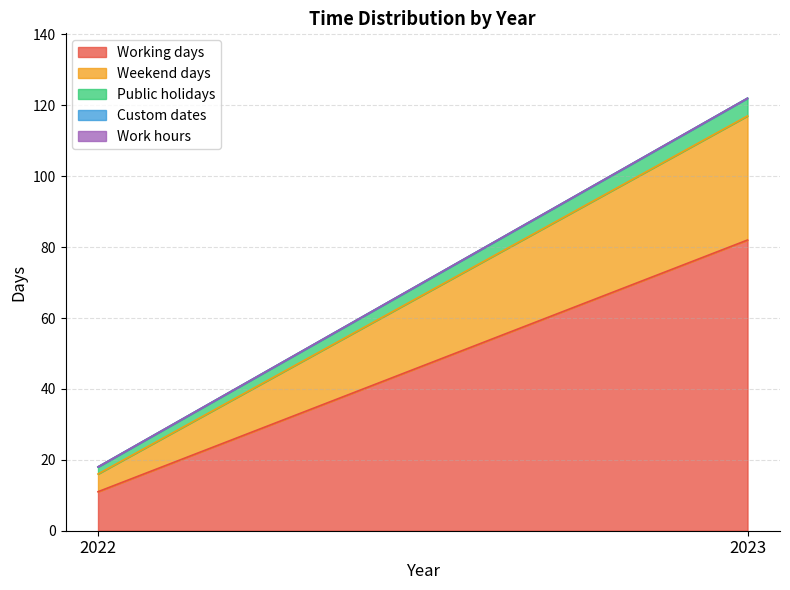

Which series has the largest total across all categories?

Working days